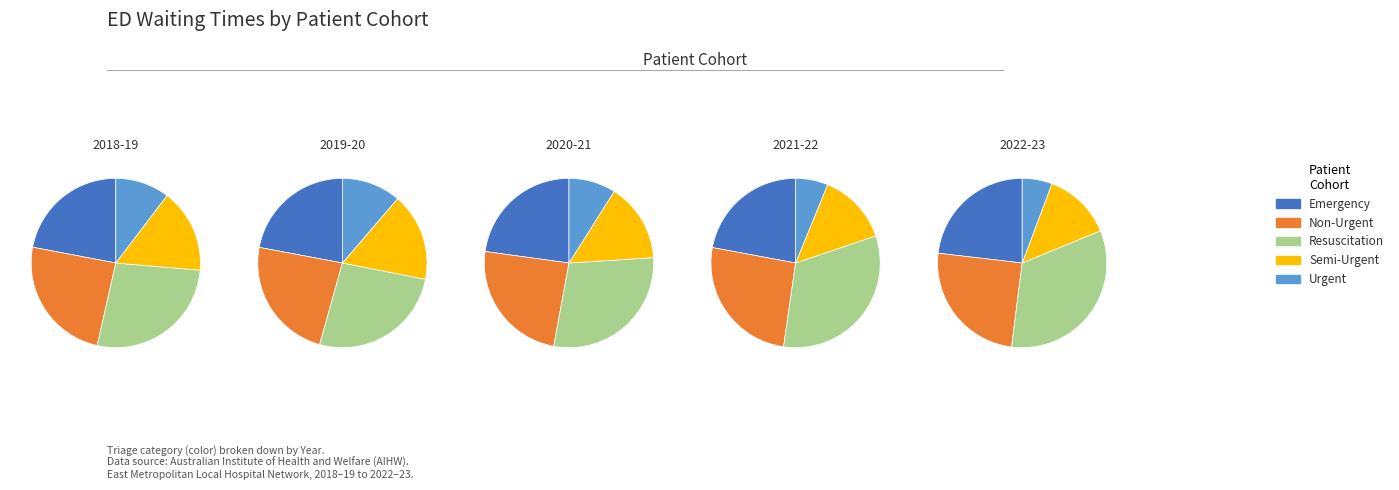

How many segments does this pie chart have?

5